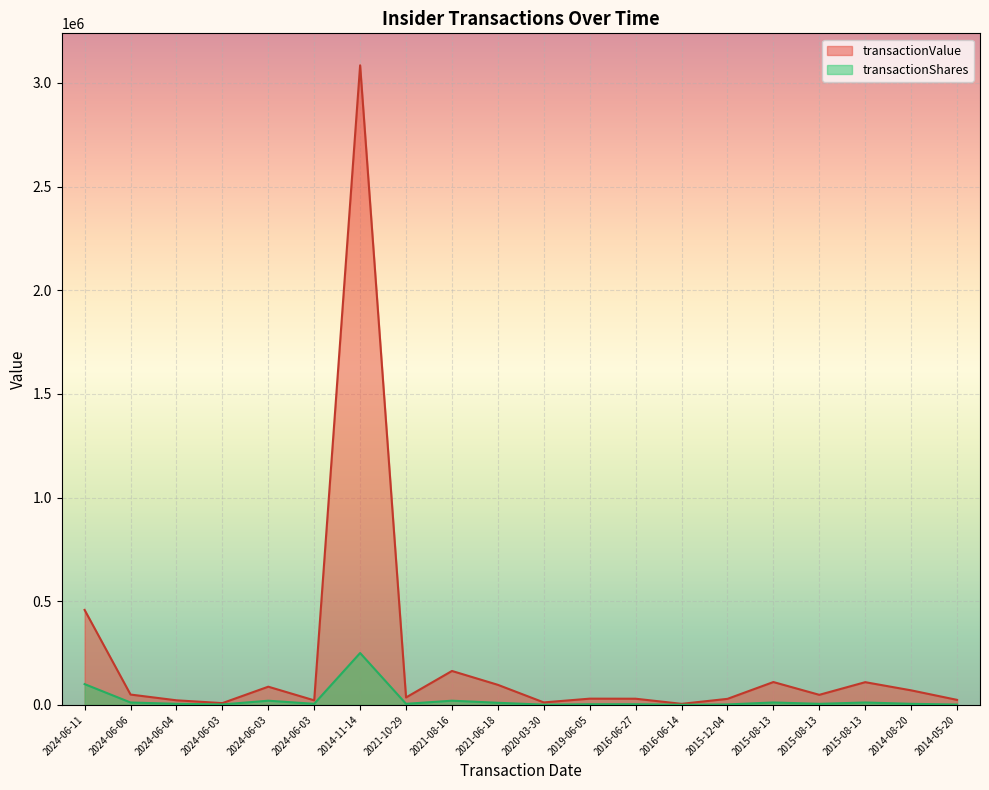

Which series has the widest spread of values?

transactionValue